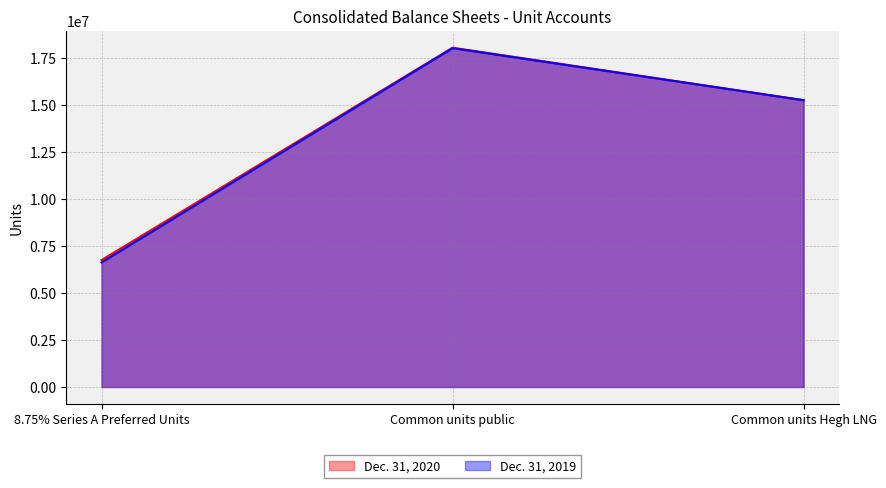

True or false: Dec. 31, 2020 has a value of 15257498 at Common units Hegh LNG.

True